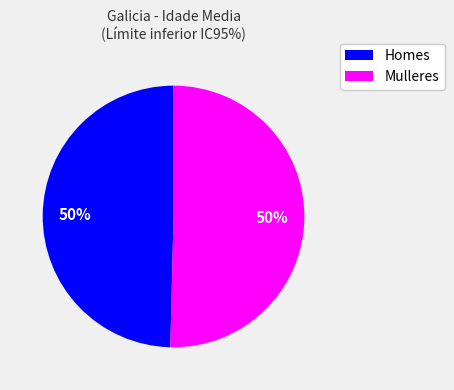

Count the number of slices in the pie.

2